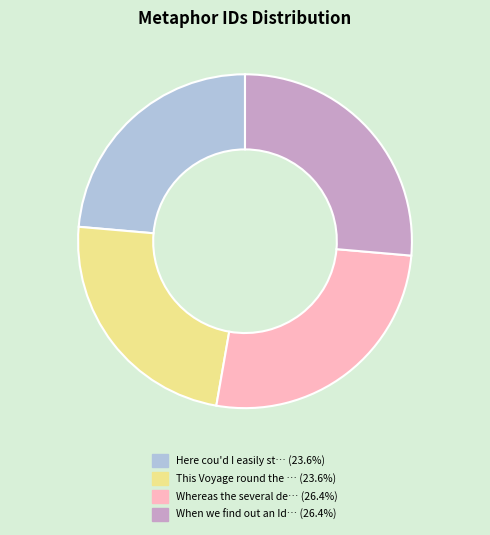

Approximately how many times larger is the value at This Voyage round the … (23.6%) compared to Whereas the several de… (26.4%)?

0.9